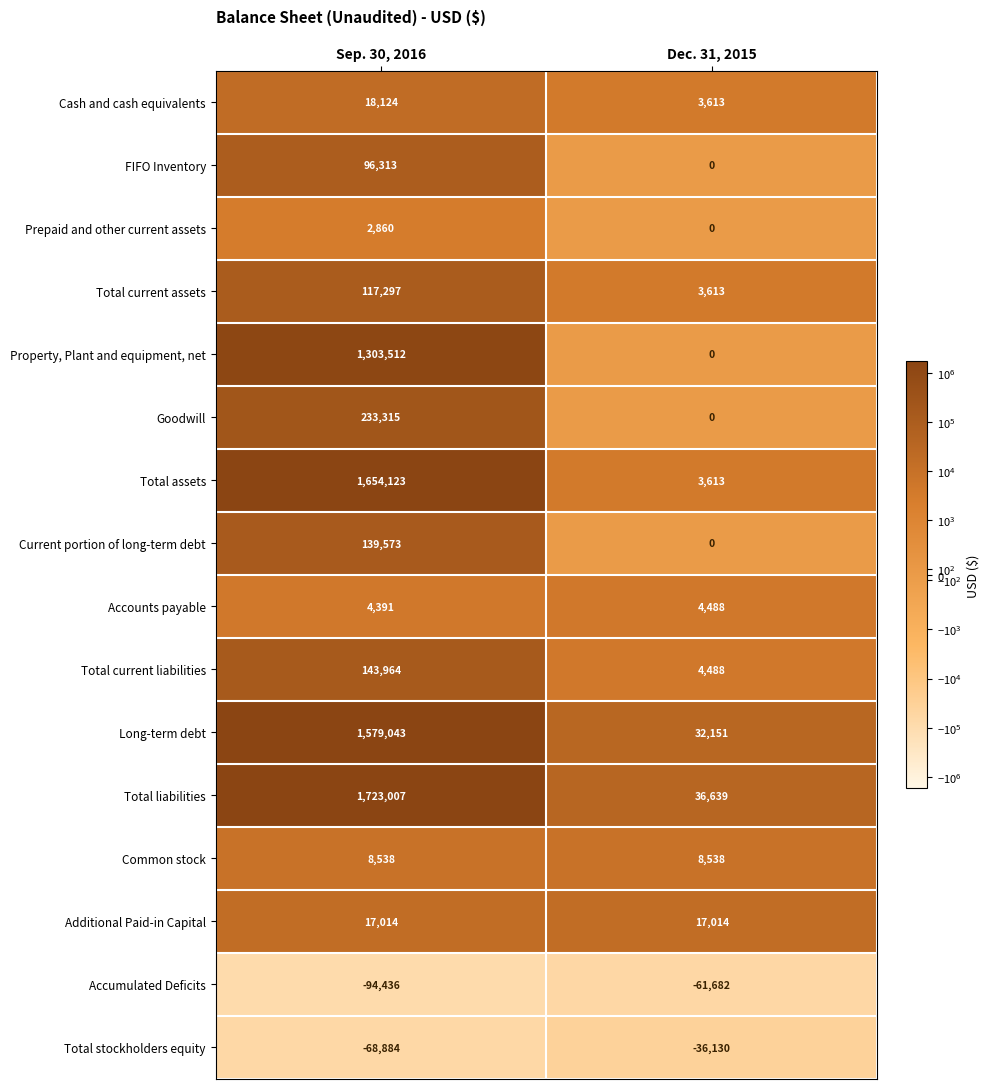

The Goodwill series shows 56632 at Sep. 30, 2016. True or false?

False